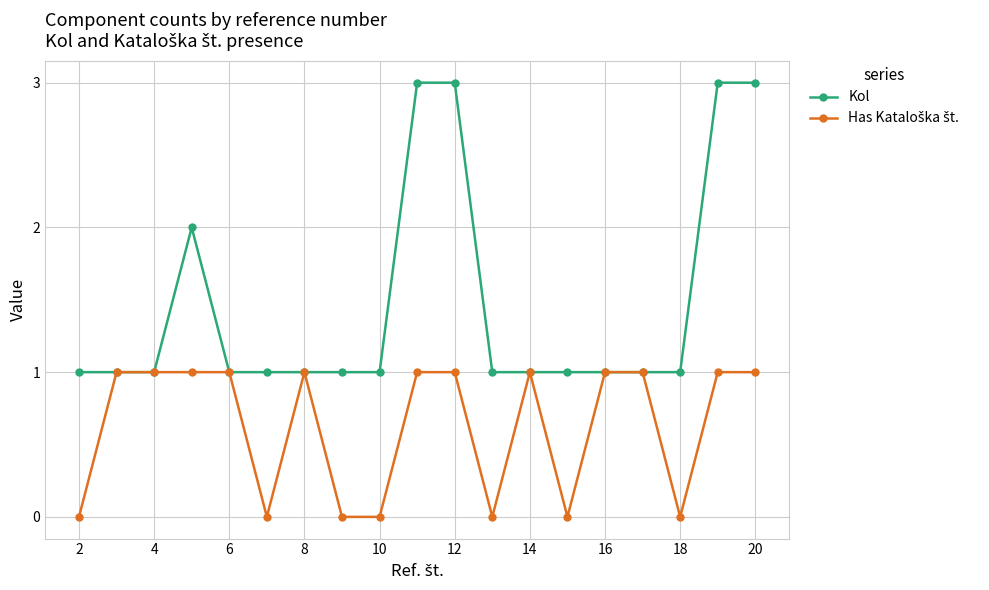

What is the maximum value for Kol?

3